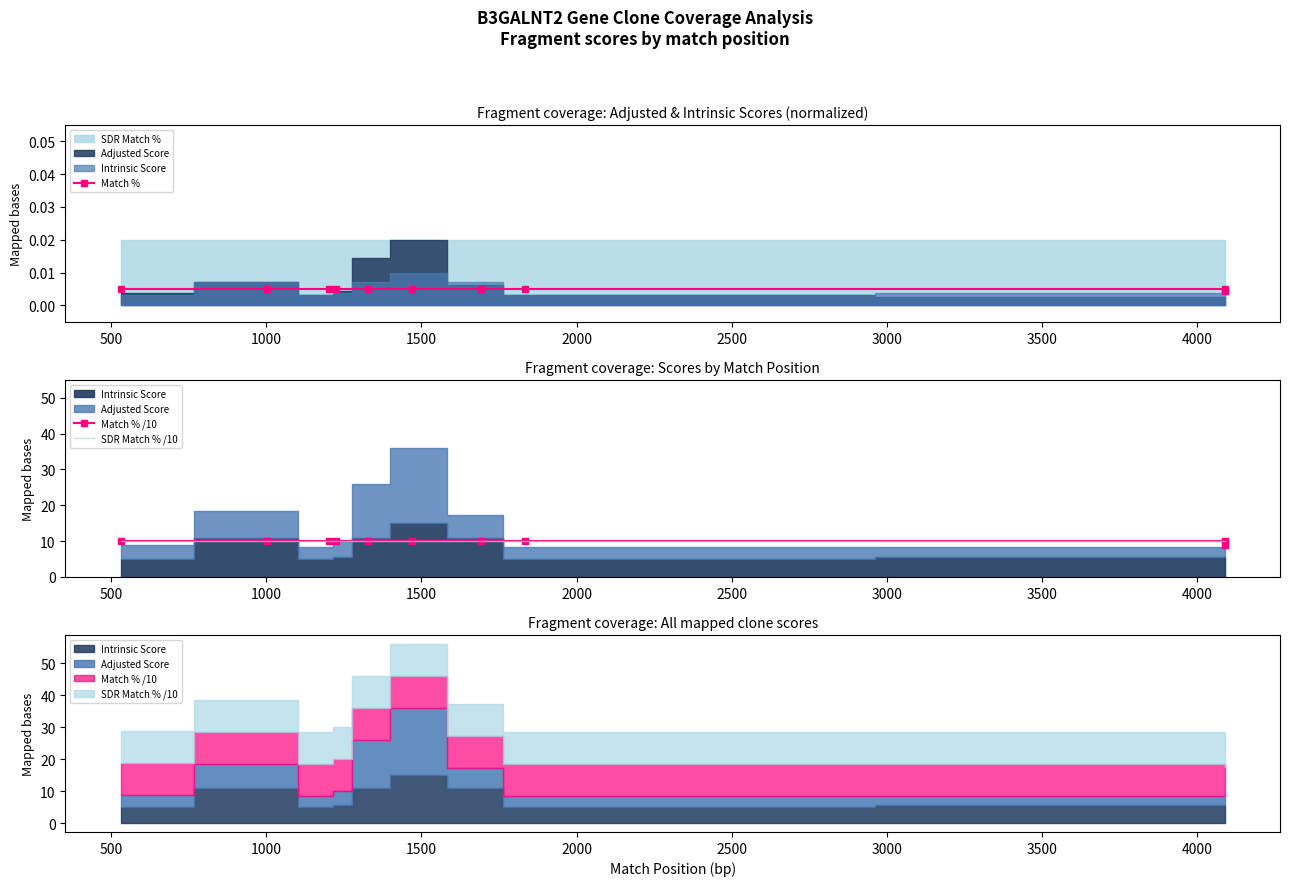

At how many categories does at least one series exceed 7?

10